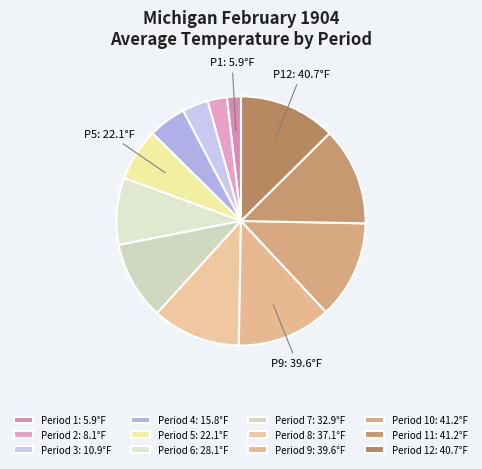

To the nearest percent, what is the average slice percentage?

8%